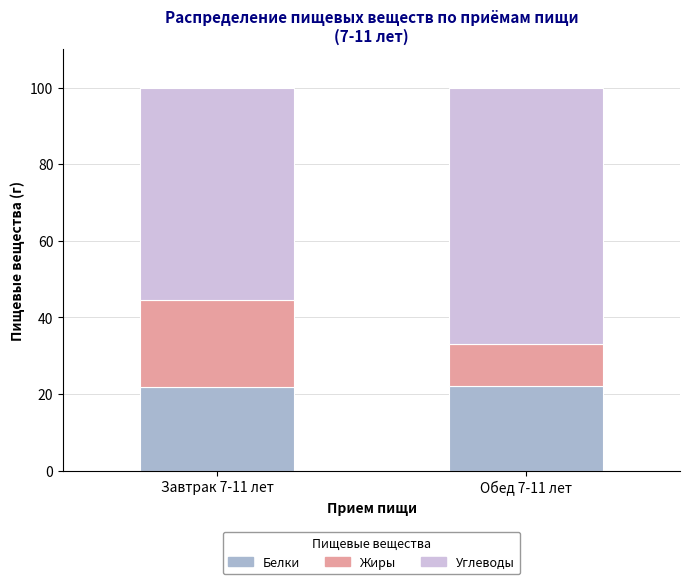

What is the total value across all series at Завтрак 7-11 лет?

100.0